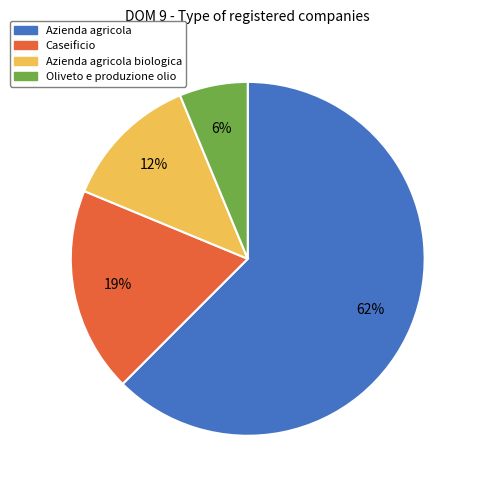

Is there a majority slice in this chart?

Yes